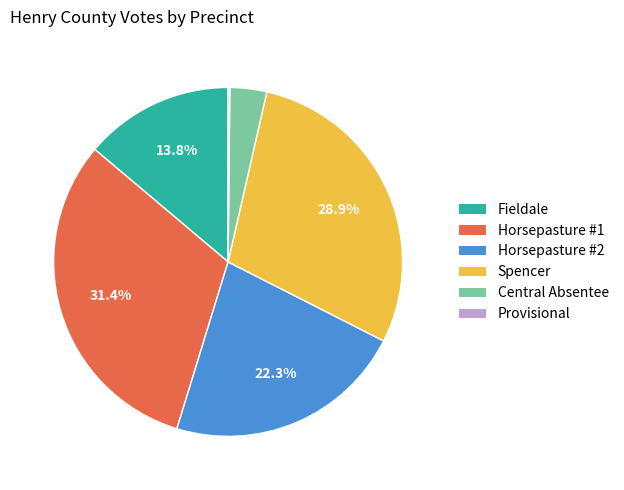

True or false: Central Absentee accounts for 3% of the total.

True